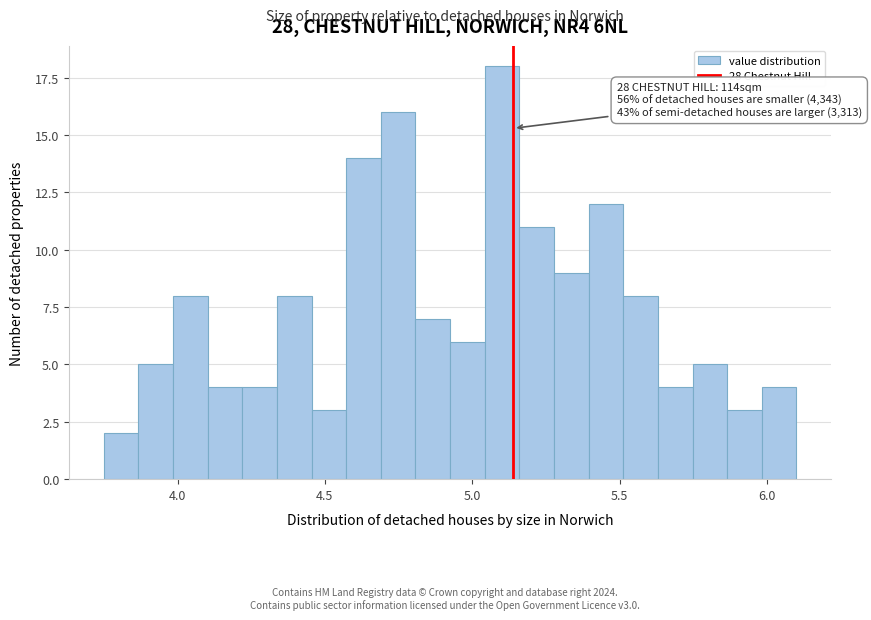

Around what value on the x-axis is the tallest bar? Give the approximate position of its centre, as read against the axis.

5.10